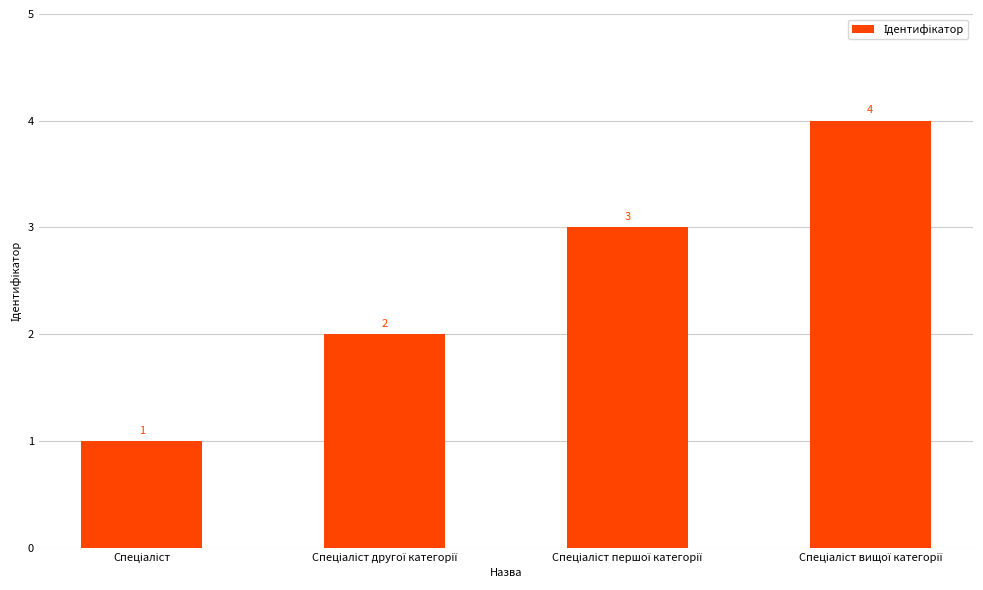

Reading right to left, extract all data points from this chart.

4	3	2	1